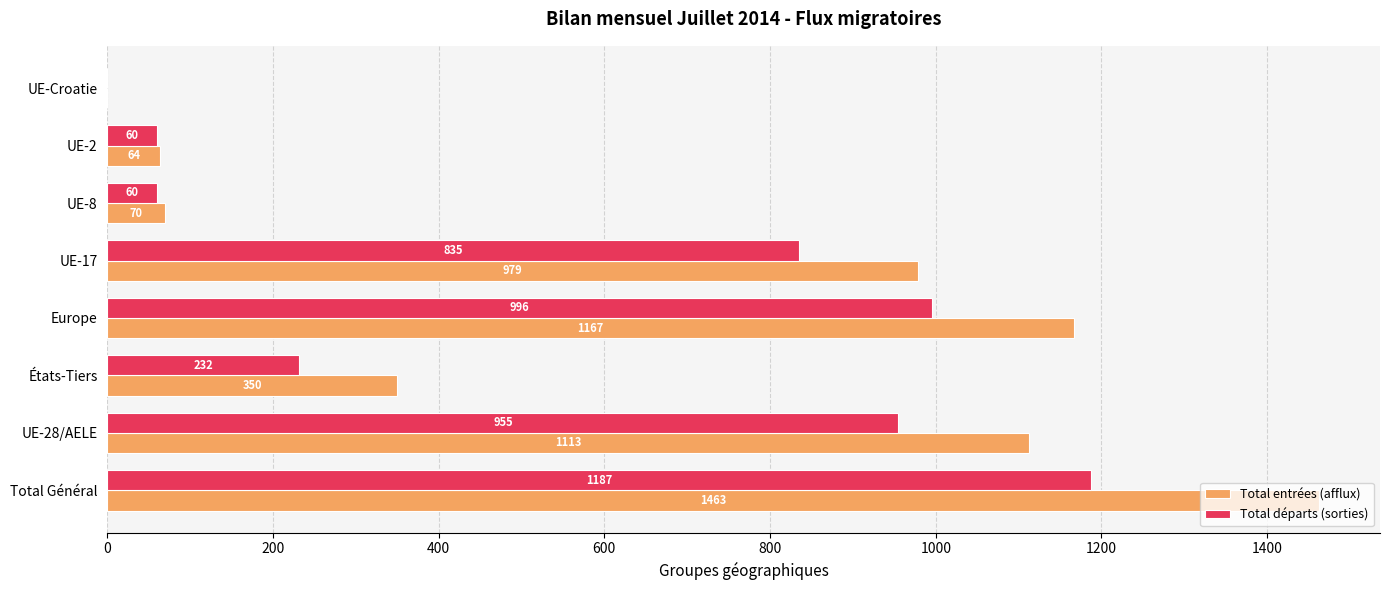

At which label is Total entrées (afflux) closest to 731?

UE-17